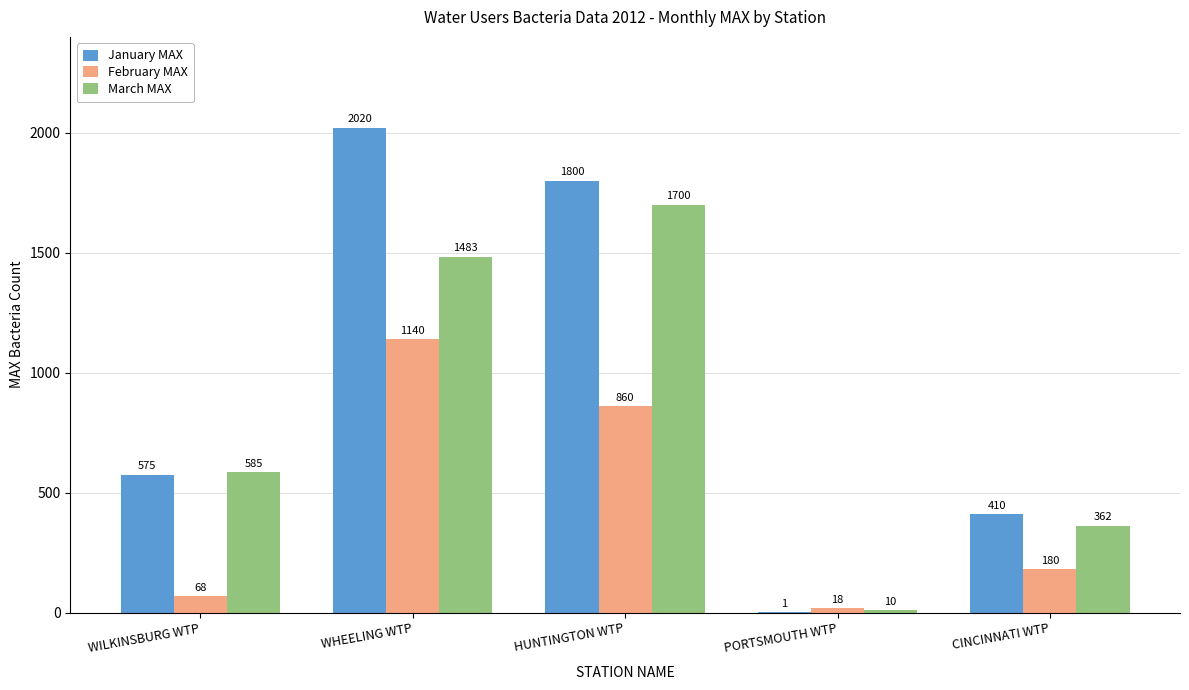

At which label does February MAX first exceed 180?

WHEELING WTP